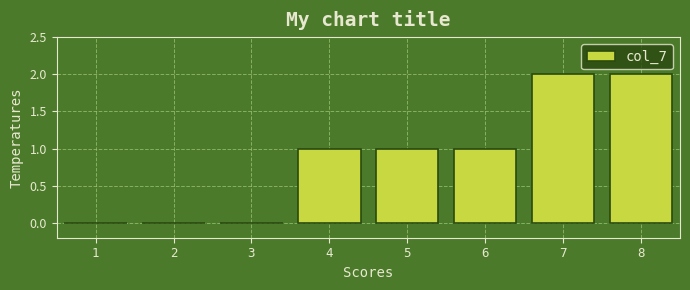

Reading left to right, extract all data points from this chart.

1=0	2=0	3=0	4=1	5=1	6=1	7=2	8=2